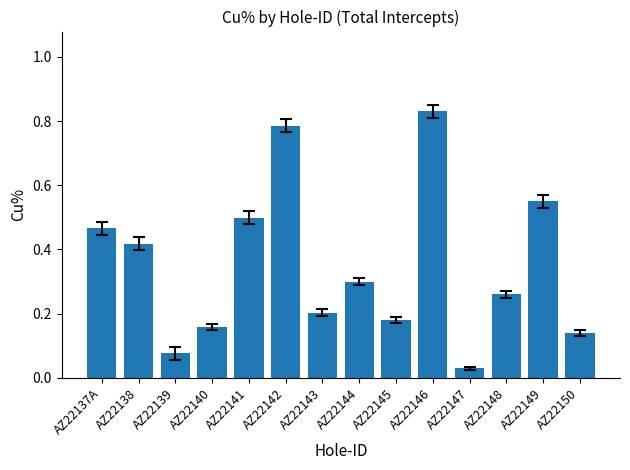

Rank the categories by value from highest to lowest.

AZ22146, AZ22142, AZ22149, AZ22141, AZ22137A, AZ22138, AZ22144, AZ22148, AZ22143, AZ22145, AZ22140, AZ22150, AZ22139, AZ22147